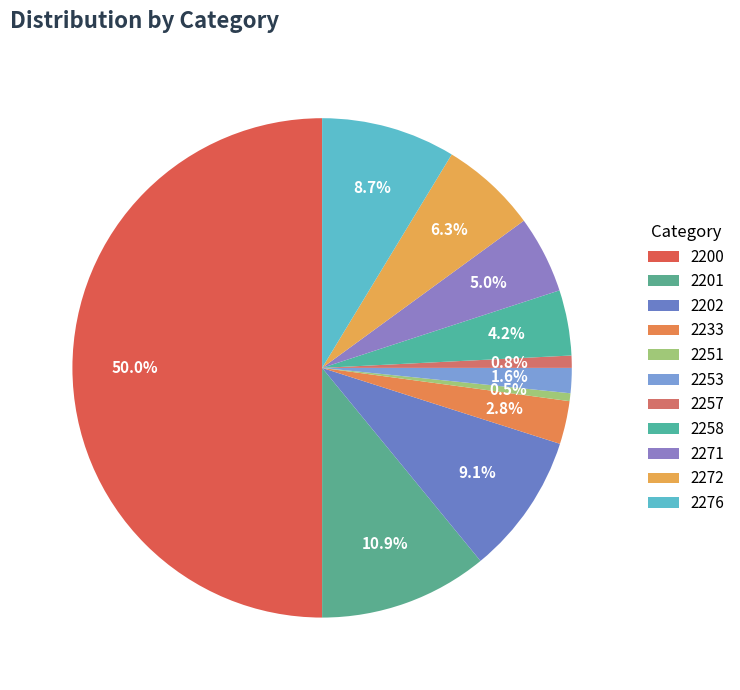

To the nearest percent, what is the combined percentage of 2251 and 2257?

1%